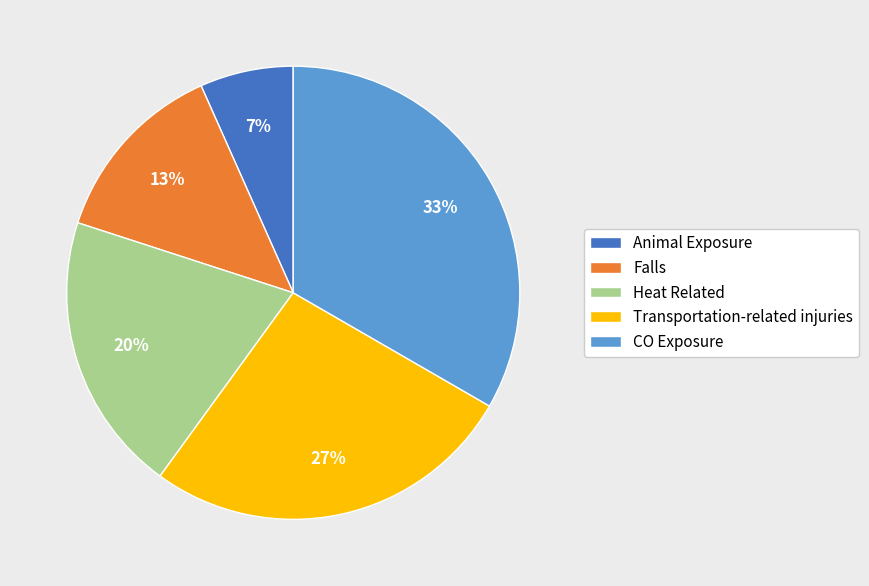

Which slice is the largest?

CO Exposure